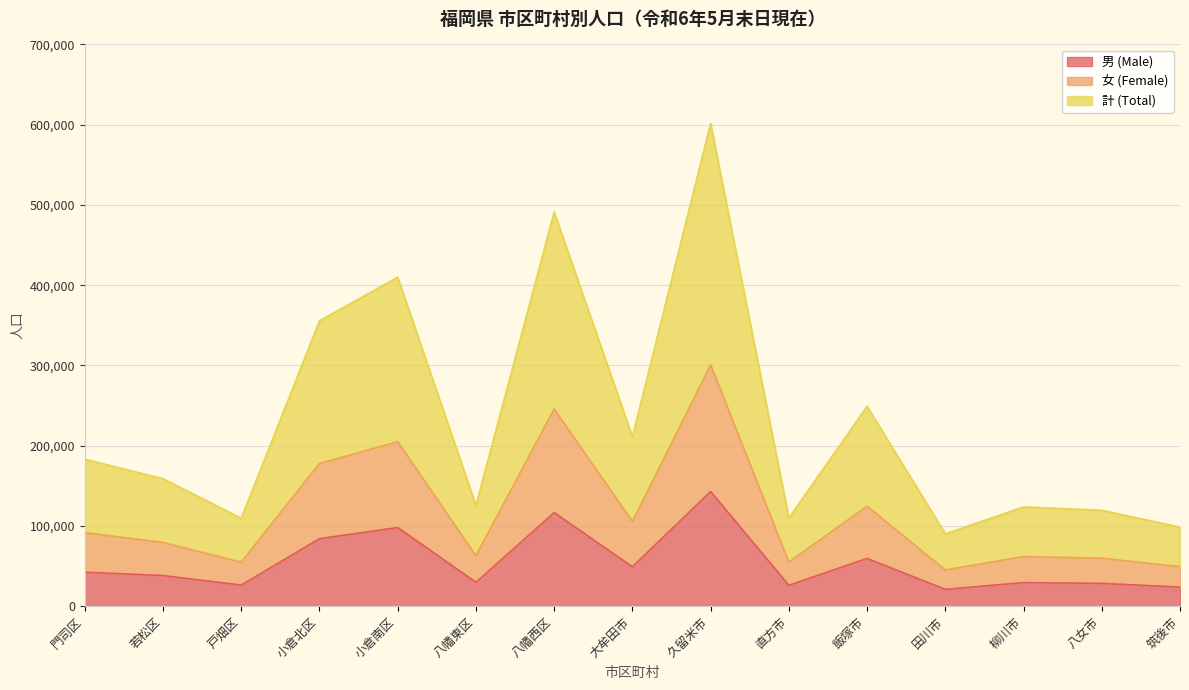

In 女 (Female), how many points are lower than both neighbors (excluding endpoints)?

5